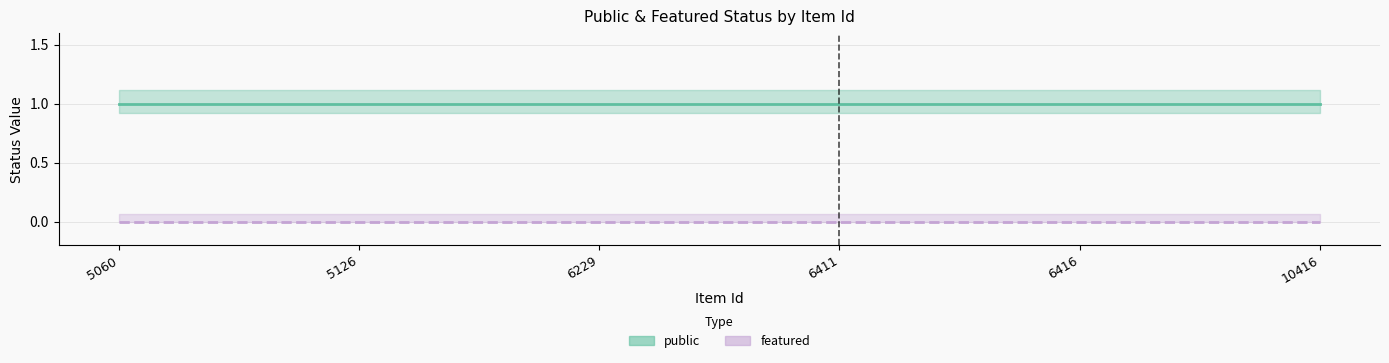

How many lines are shown in the chart?

2